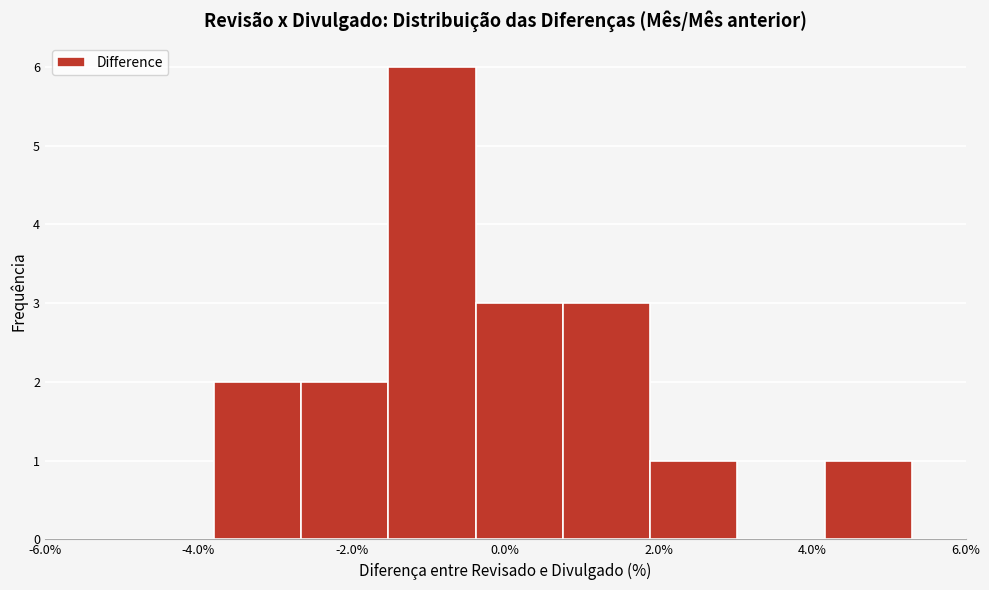

Reading left to right, transcribe this chart: for each bar, give the range it covers on the x-axis and its height. Neither the bar edges nor the heights are printed on the chart, so give them approximately, as read against the axes.

-3.8 to -2.6: 2
-2.6 to -1.6: 2
-1.6 to -0.4: 6
-0.4 to 0.8: 3
0.8 to 1.8: 3
1.8 to 3.0: 1
3.0 to 4.2: 0
4.2 to 5.4: 1